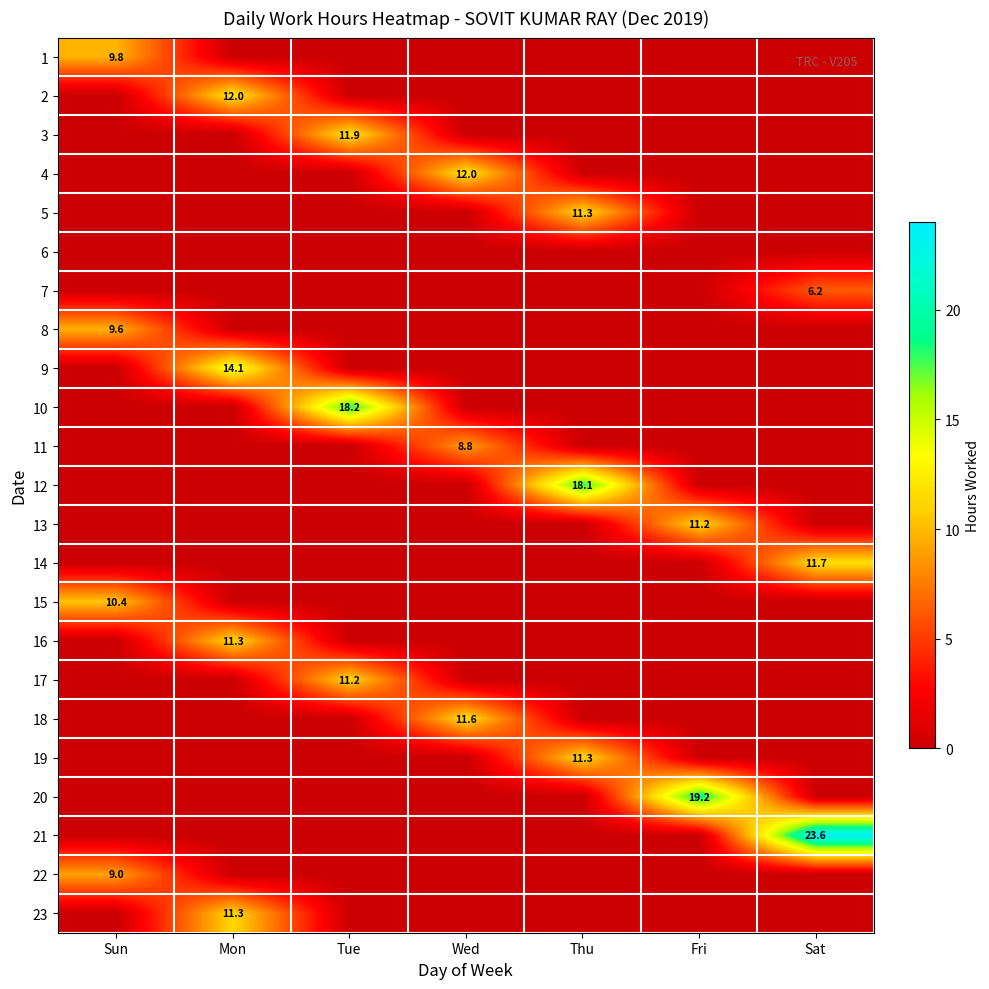

How many categories are shown in the chart?

7